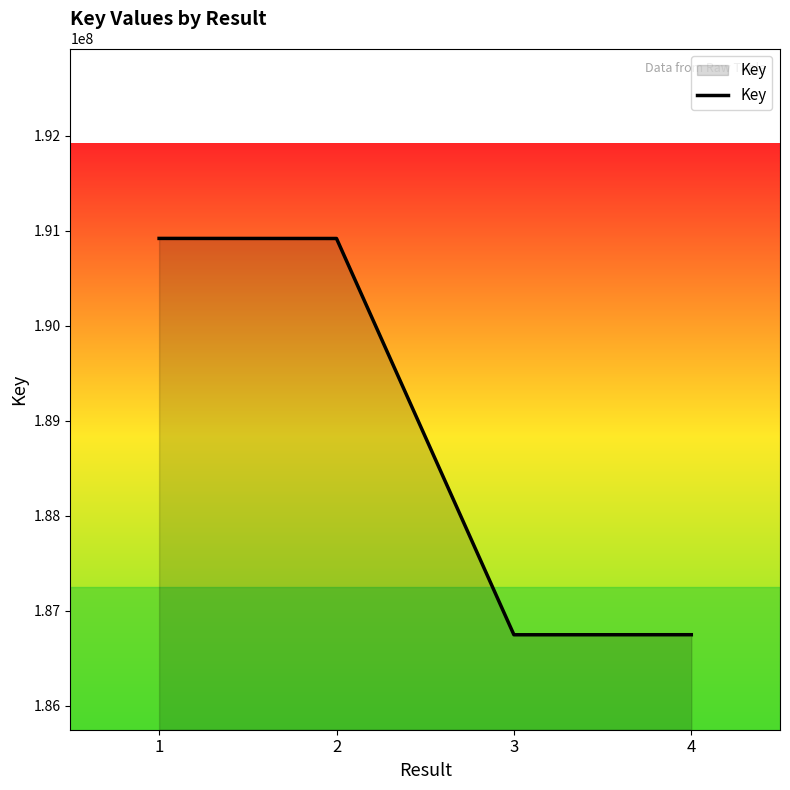

Is it true that the value at 4 is 186747875?

True